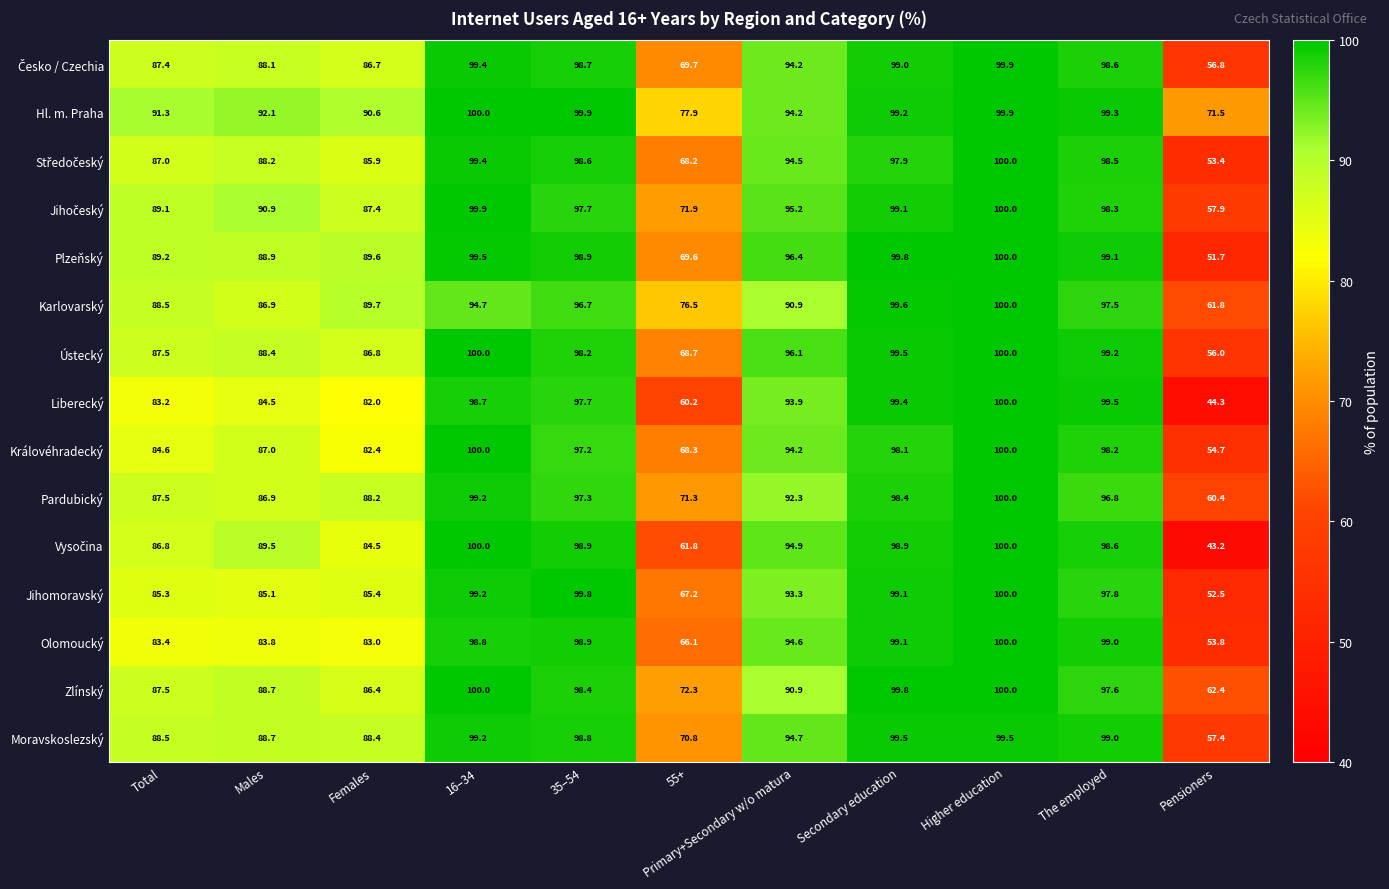

What is the approximate value of Moravskoslezský at 35–54?

98.8